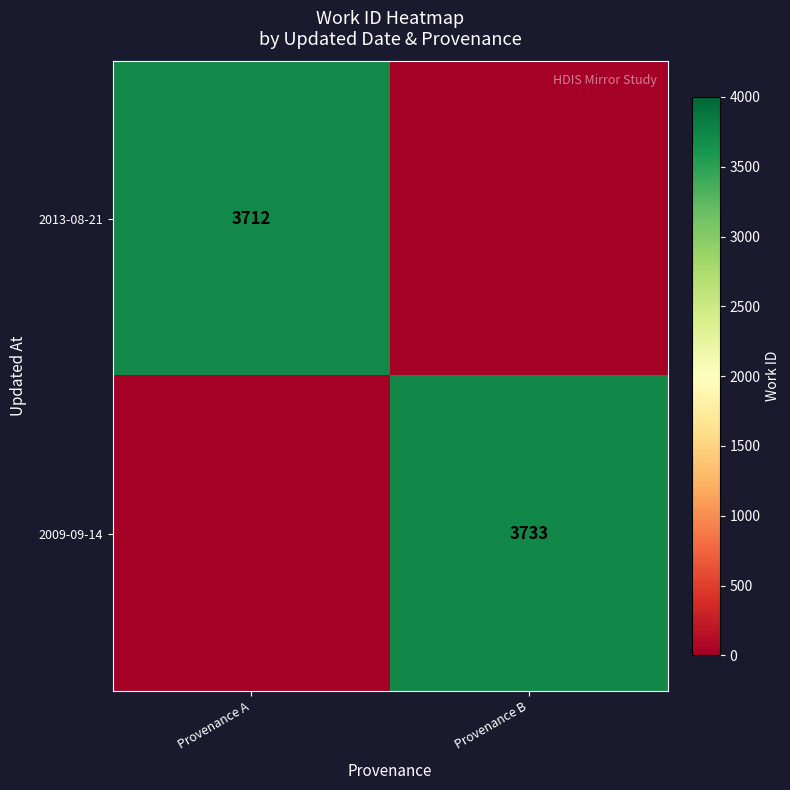

How many categories are shown in the chart?

2